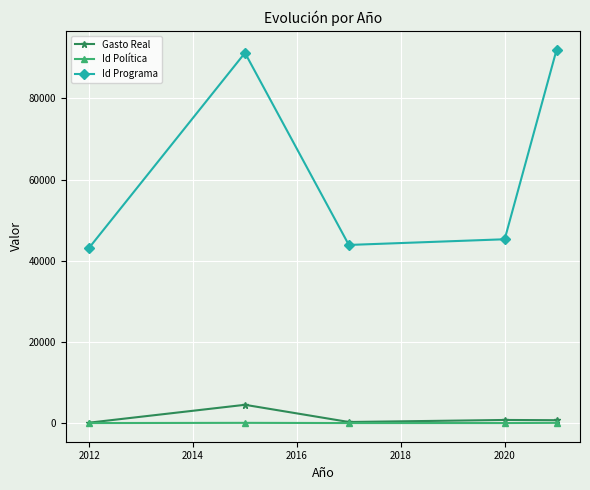

Rank the series by their maximum value, from lowest to highest.

Id Política, Gasto Real, Id Programa